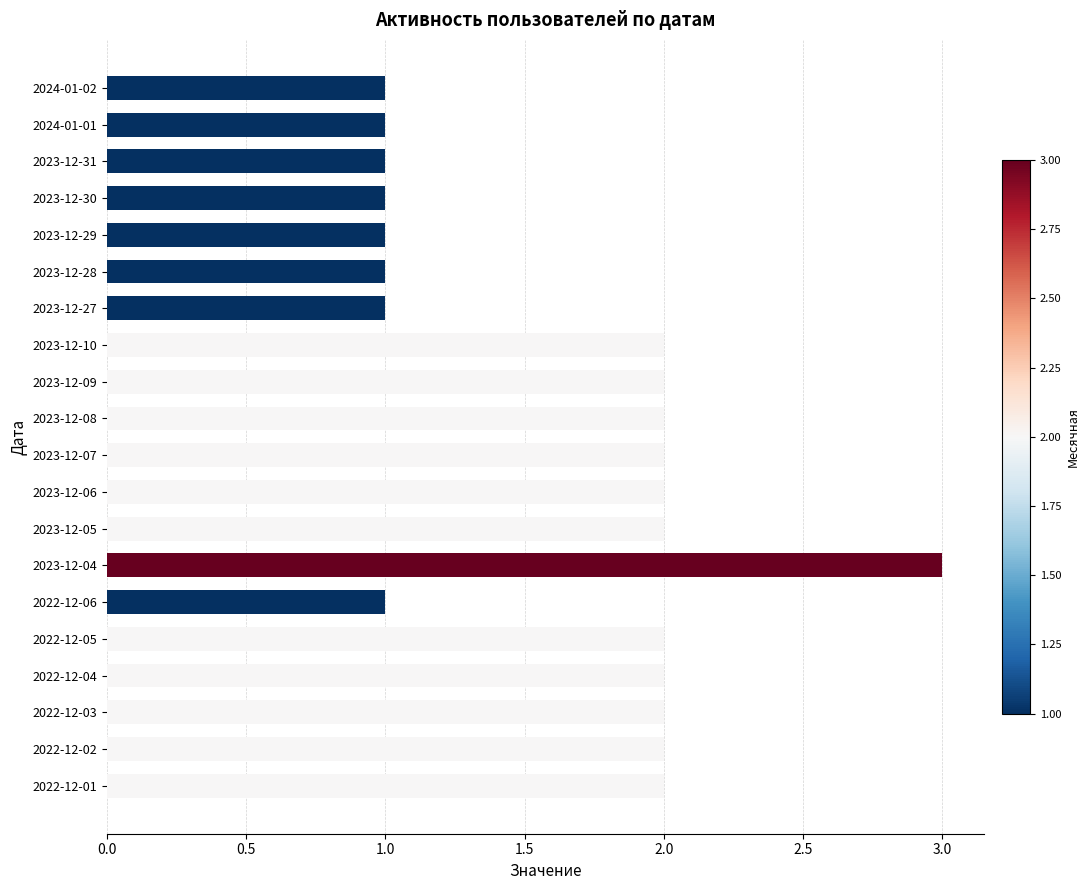

What is the difference between the second highest and second lowest values?

1